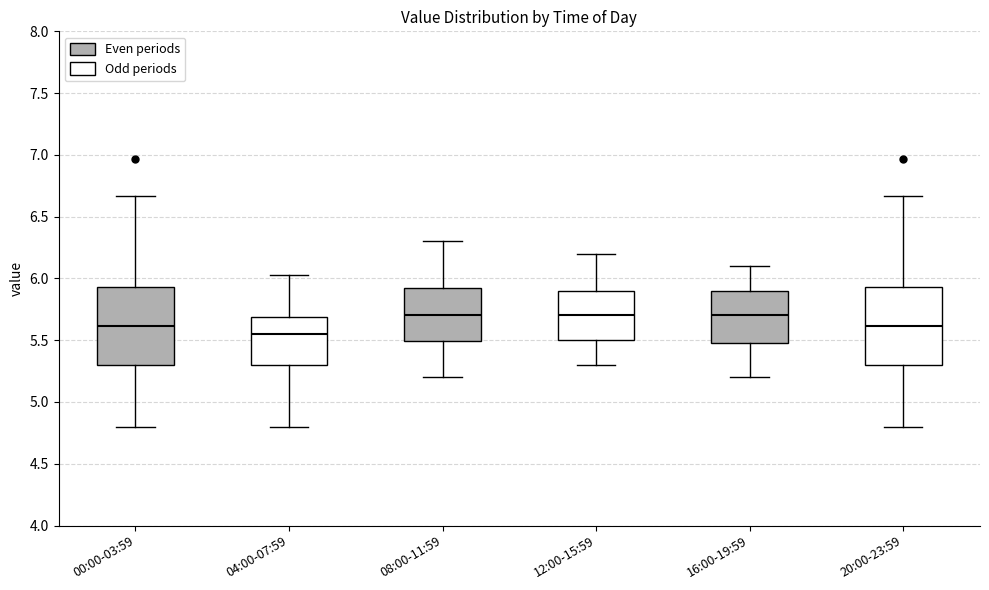

Reading left to right, read every box against the y-axis: the position of its median line, the range the box covers, and the ends of its whiskers. The values are not printed on the chart, so give them approximately, as read against the axis.

00:00-03:59: median 5.60, box 5.30 to 5.95, whiskers 4.80 to 6.65
04:00-07:59: median 5.55, box 5.30 to 5.70, whiskers 4.80 to 6.05
08:00-11:59: median 5.70, box 5.50 to 5.95, whiskers 5.20 to 6.30
12:00-15:59: median 5.70, box 5.50 to 5.90, whiskers 5.30 to 6.20
16:00-19:59: median 5.70, box 5.50 to 5.90, whiskers 5.20 to 6.10
20:00-23:59: median 5.60, box 5.30 to 5.95, whiskers 4.80 to 6.65